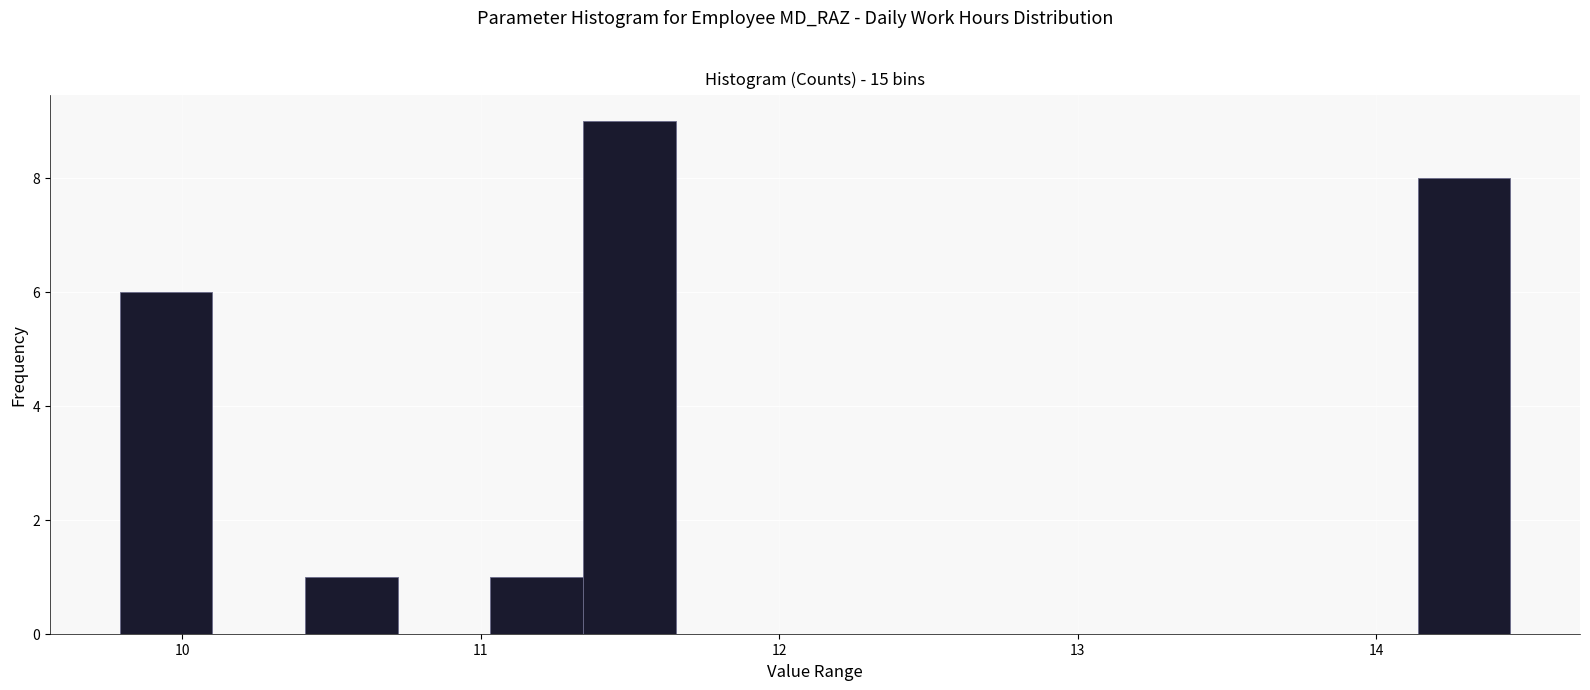

Read against the x-axis, roughly where is the centre of the tallest bar?

11.5